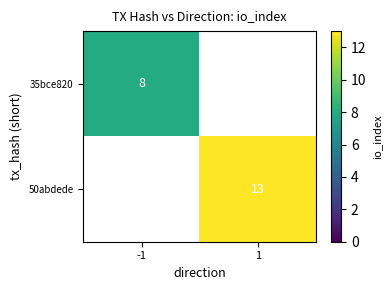

The value of 50abdede at 1 is 5. True or false?

False